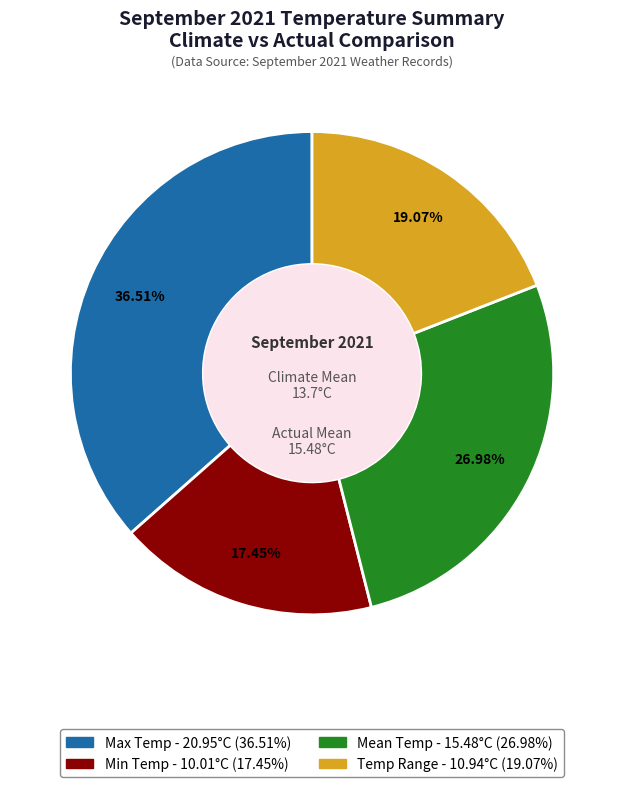

What is the smallest slice in the pie chart?

Min Temp